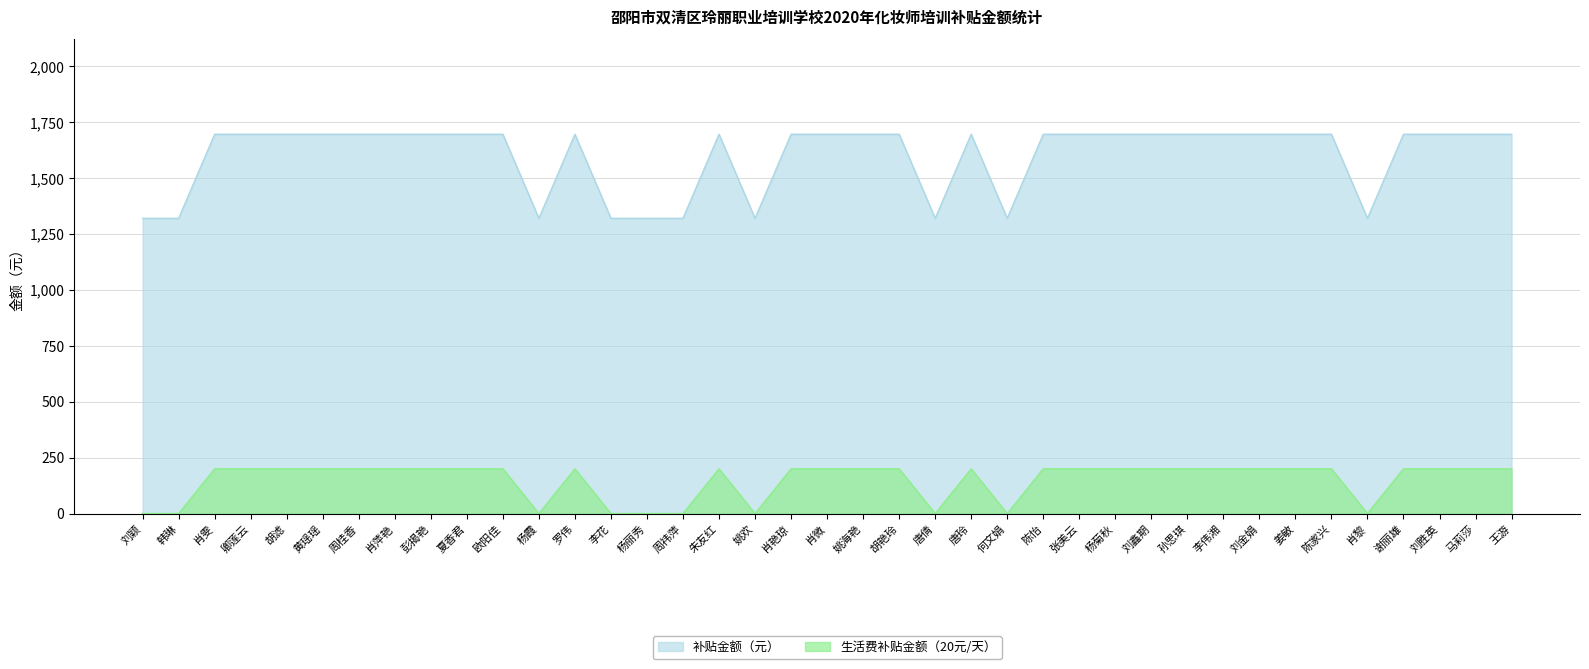

Which series has the largest range (max minus min)?

补贴金额（元）